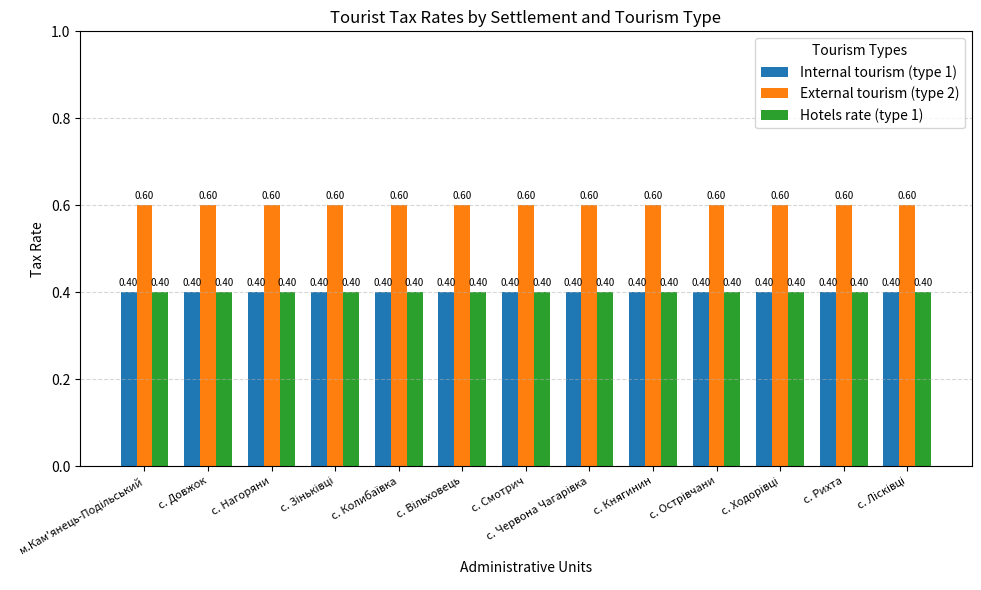

What is the difference between the highest and lowest values at с. Княгинин?

0.2